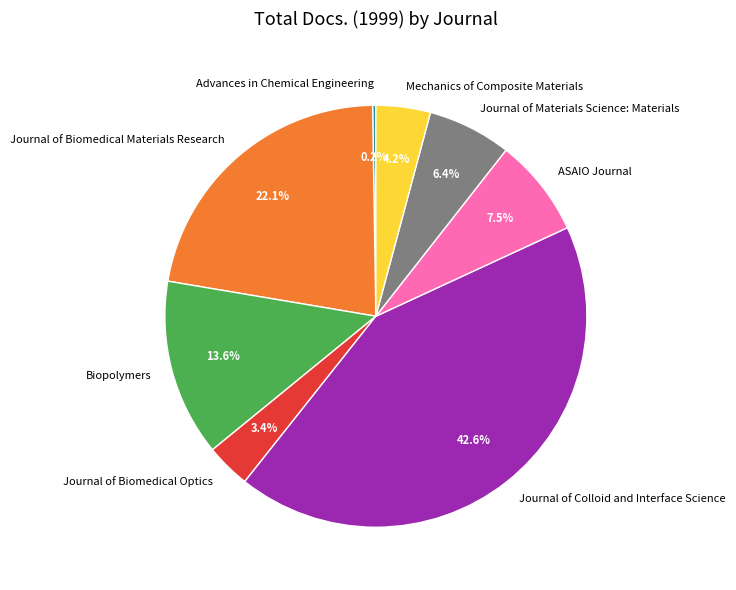

What percentage is the Journal of Colloid and Interface Science slice, to the nearest percent?

43%